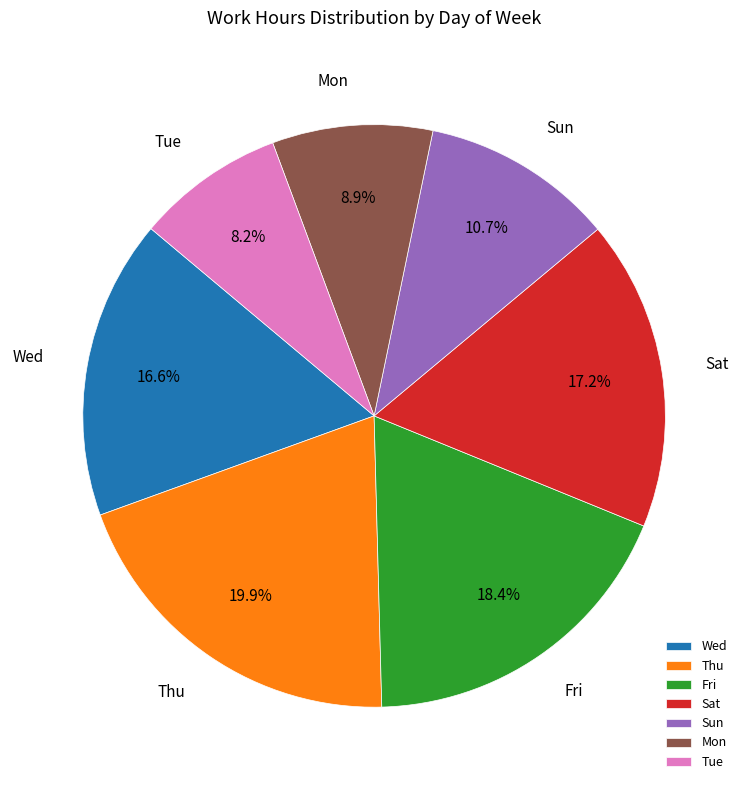

Approximately how many times larger is the value at Thu compared to Mon?

2.2